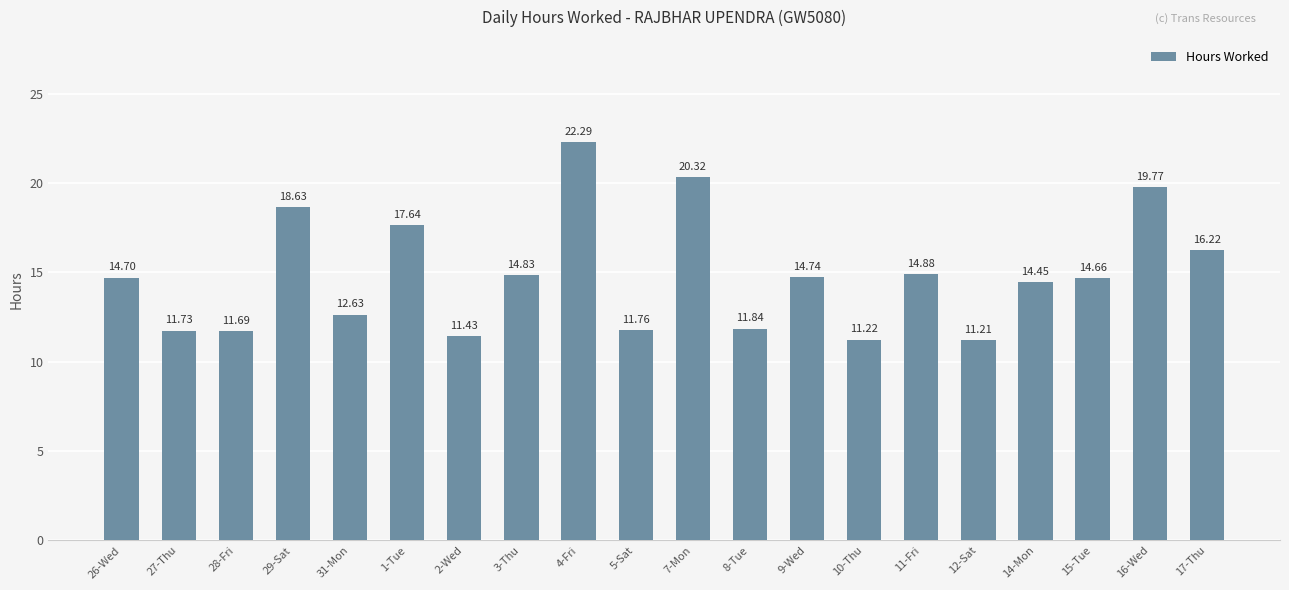

True or false: the data shows 11.4 at 2-Wed.

True